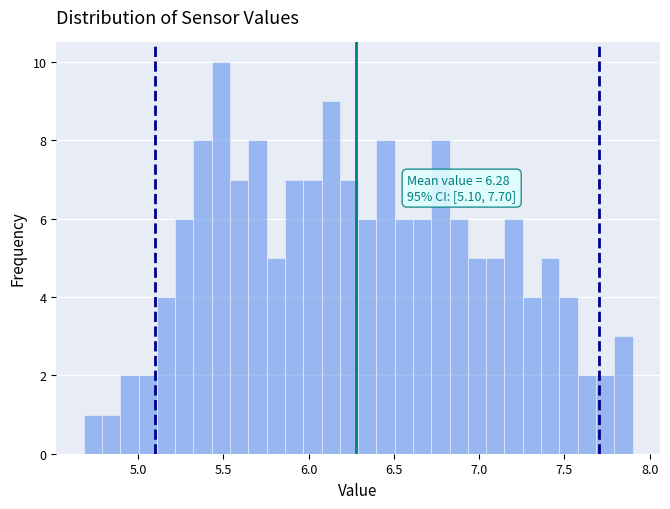

Around what value on the x-axis is the tallest bar? Give the approximate position of its centre, as read against the axis.

5.50